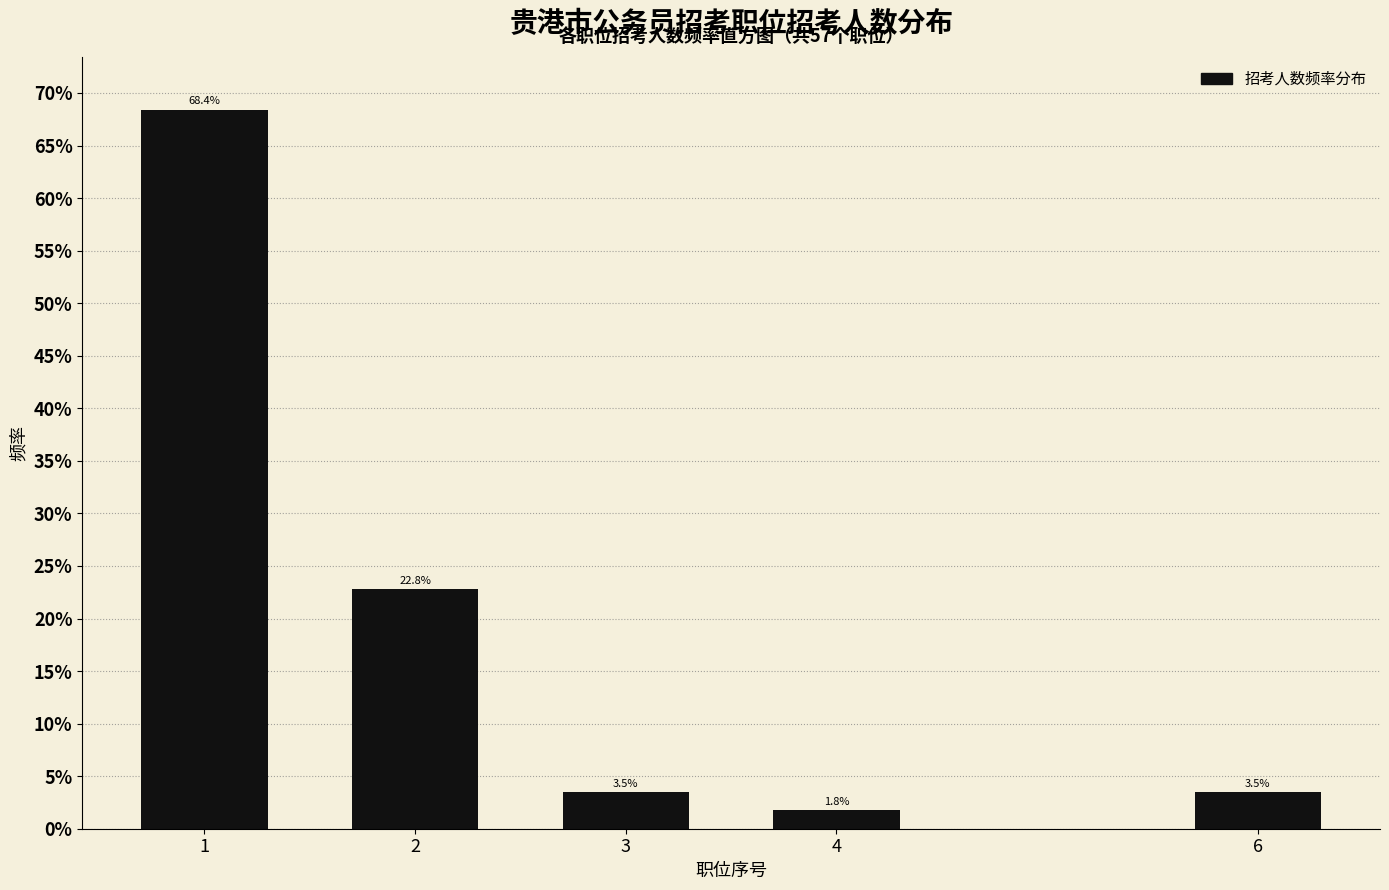

Reading left to right, extract all data points from this chart.

68.4	22.8	3.5	1.8	3.5